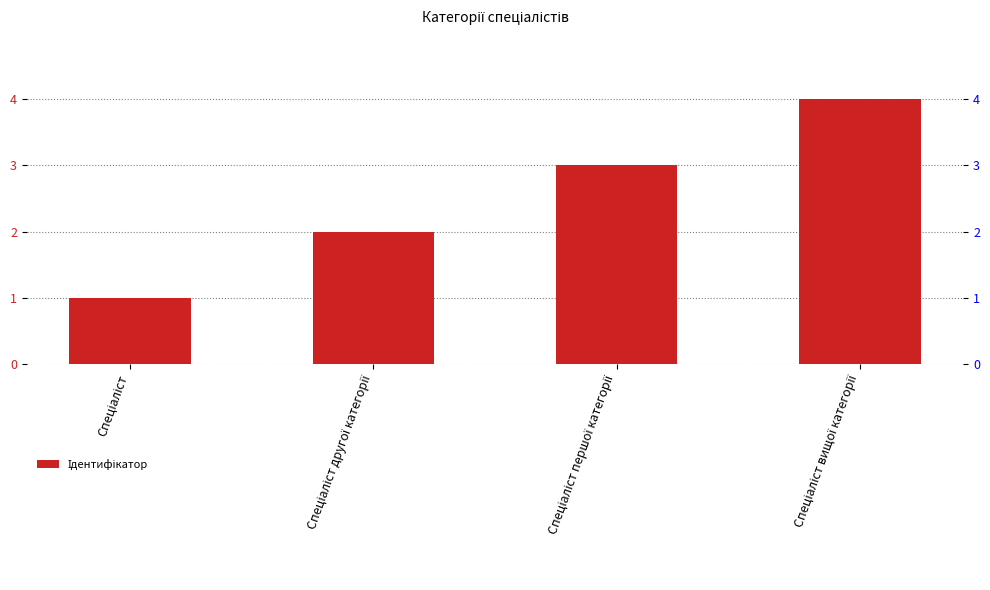

At which category does the chart reach its peak across all series?

Спеціаліст вищої категорії